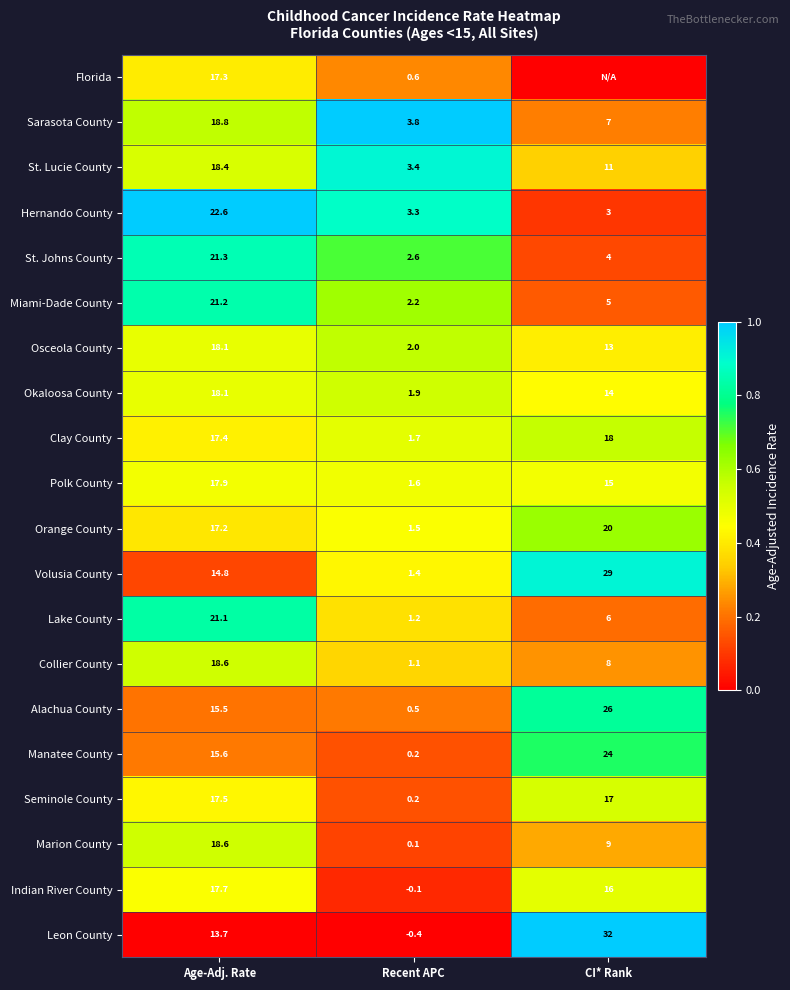

Is the value of Leon County at CI* Rank greater than the value of Alachua County at Age-Adj. Rate?

Yes